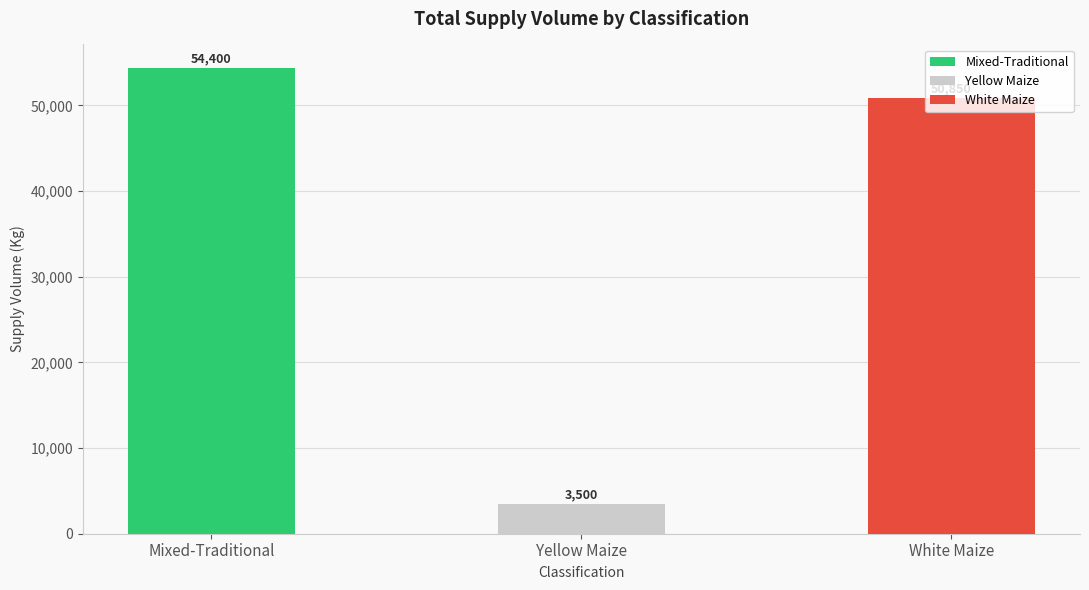

What is the change in value from Yellow Maize to White Maize?

+47350